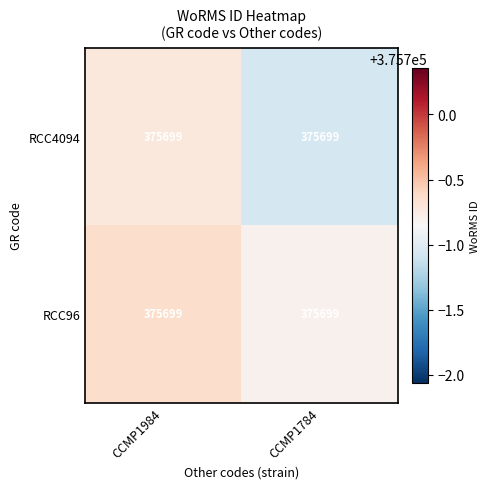

Rank the series at CCMP1984 from highest to lowest value.

RCC96, RCC4094